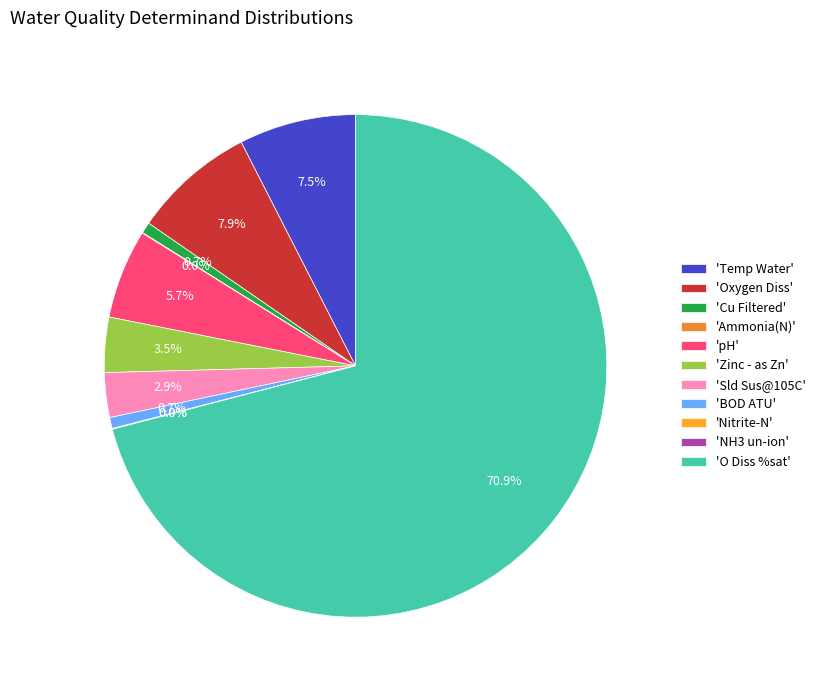

Which slice represents more than half of the pie?

'O Diss %sat'